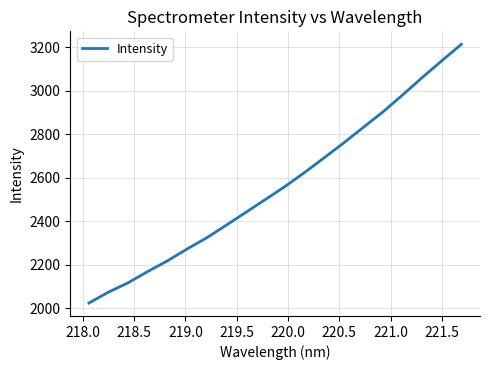

What is the greatest value displayed?

3214.1